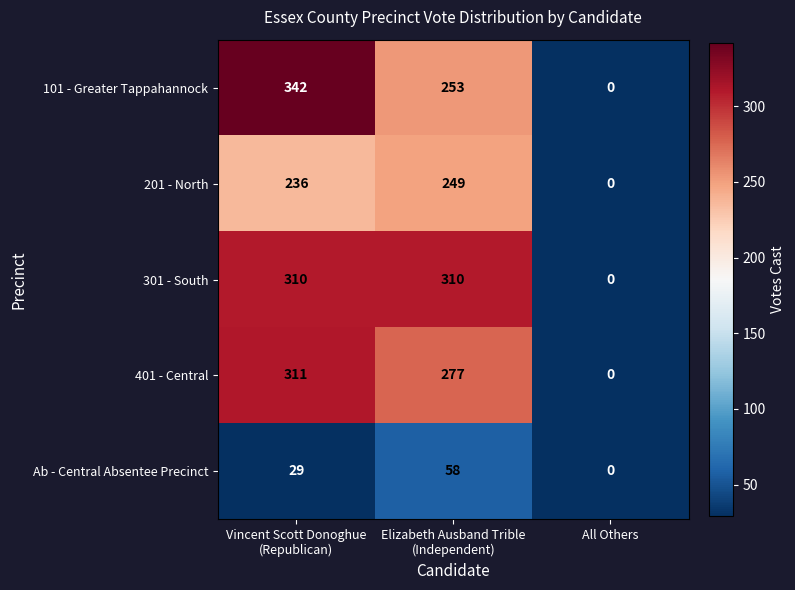

Which series has the widest spread of values?

101 - Greater Tappahannock